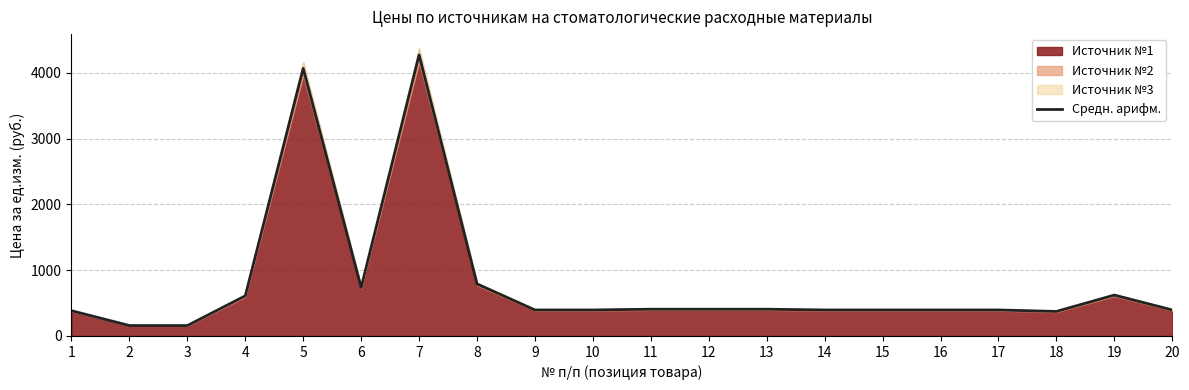

What is the minimum value shown in the chart?

158.1